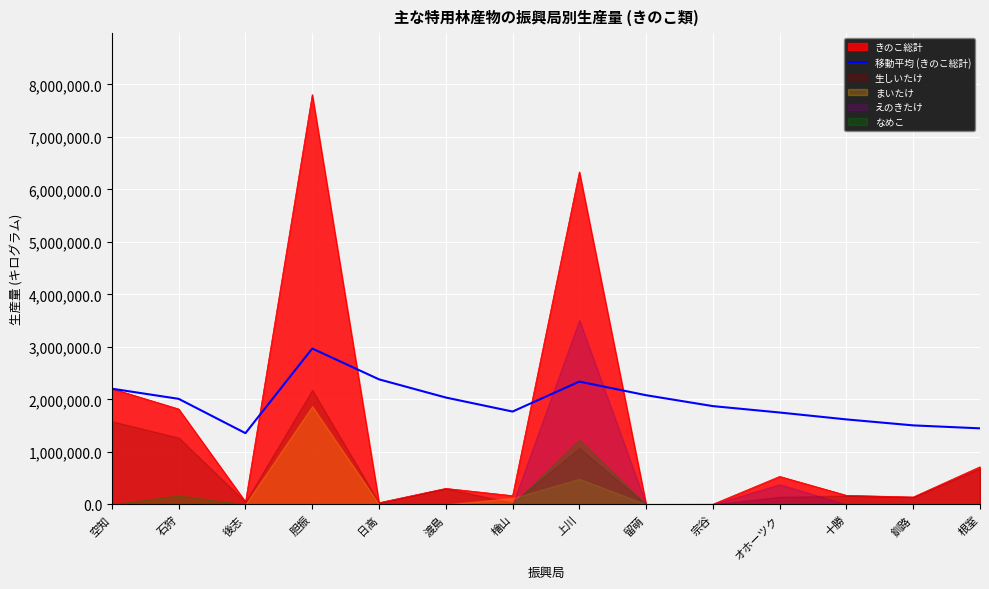

What is the lowest value of the 移動平均 (きのこ総計) series?

1355521.3